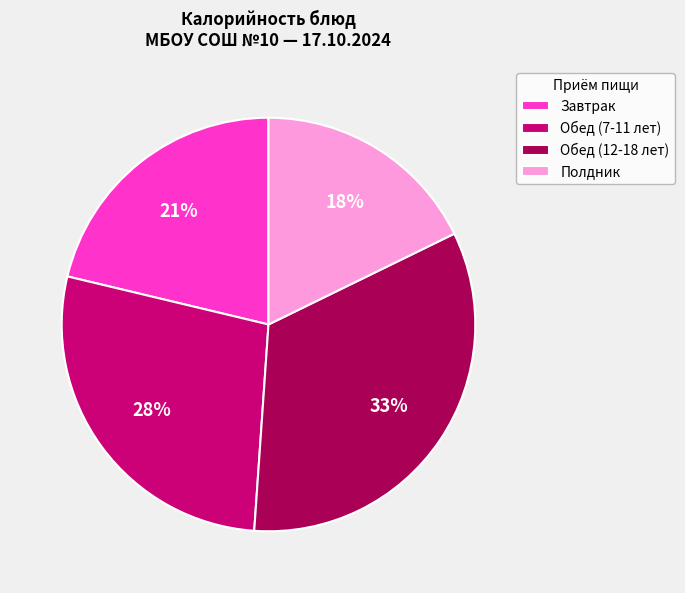

True or false: Полдник accounts for 18% of the total.

True